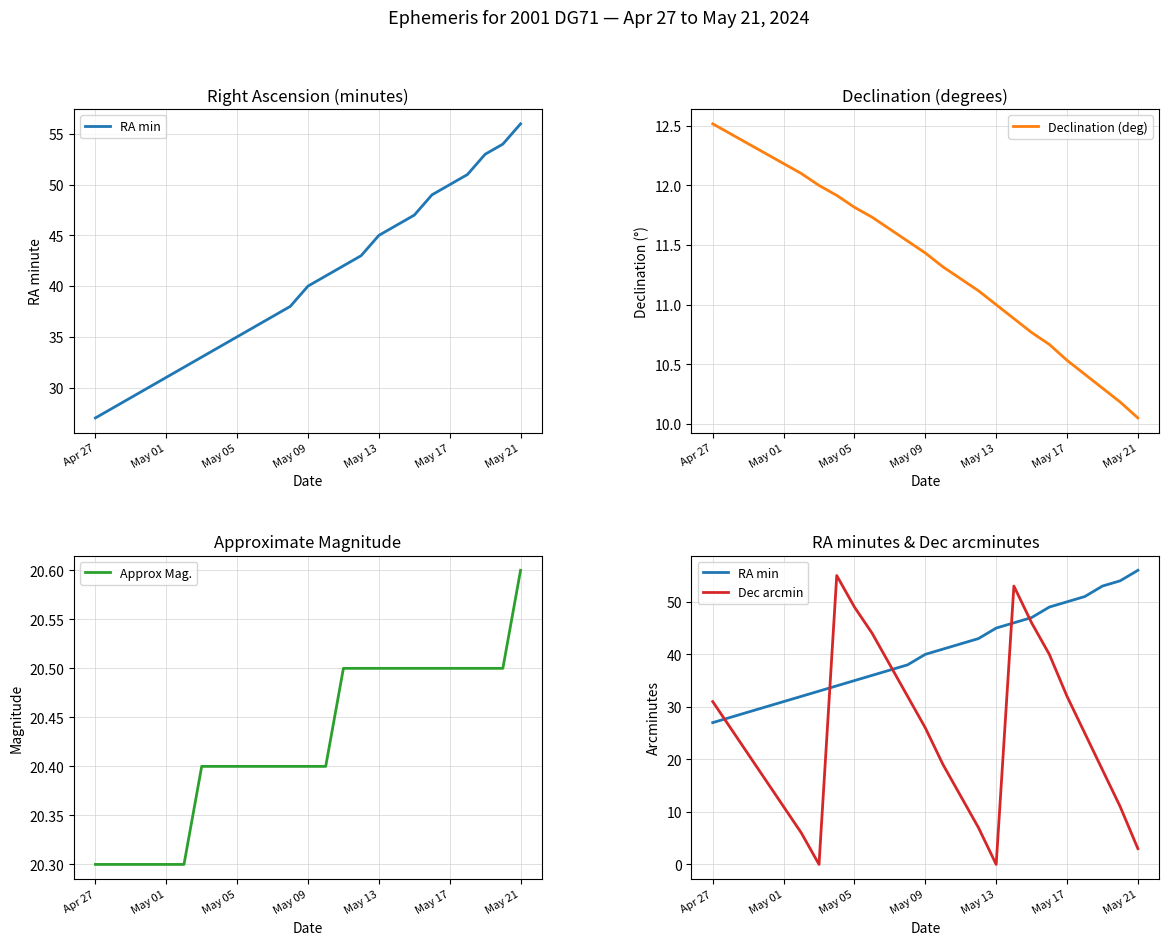

What is the spread (max minus min) of values at 10?

26.4